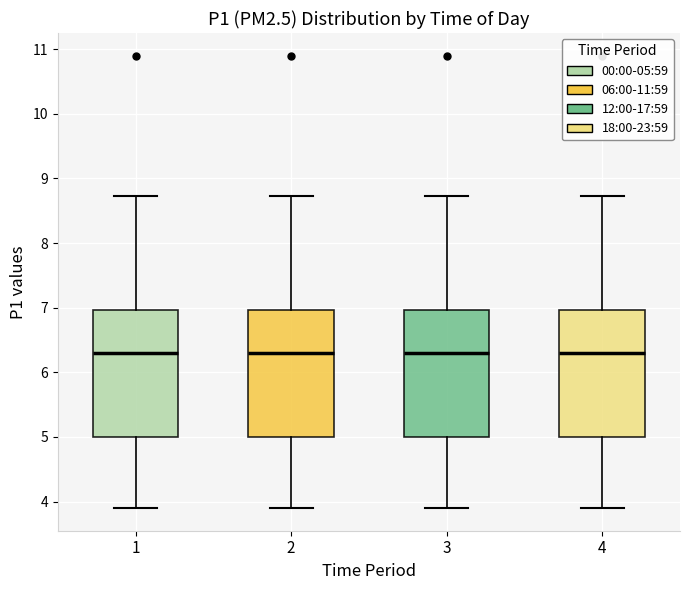

Where does the lower whisker of the box at x = 2 end on the y-axis? The values are not printed on the chart, so give them approximately, as read against the axis.

3.9